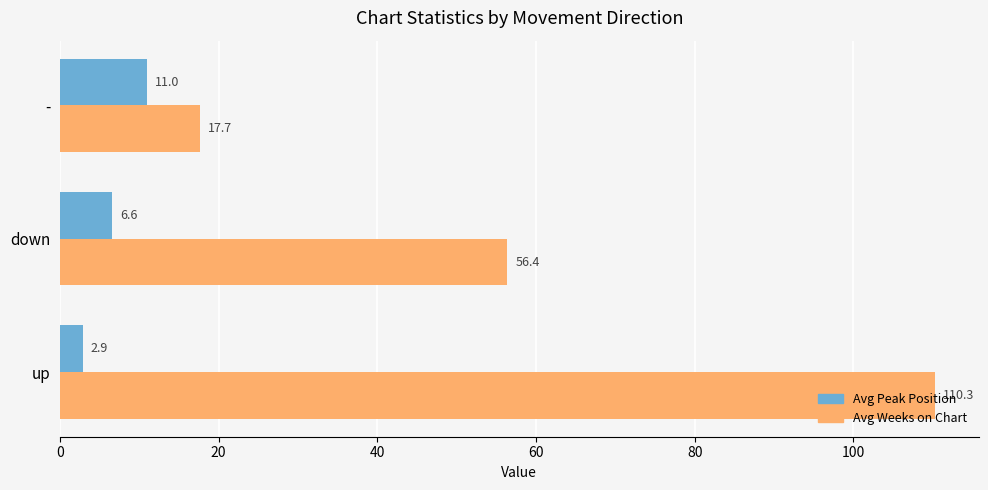

The Avg Weeks on Chart series shows 83.7 at down. True or false?

False